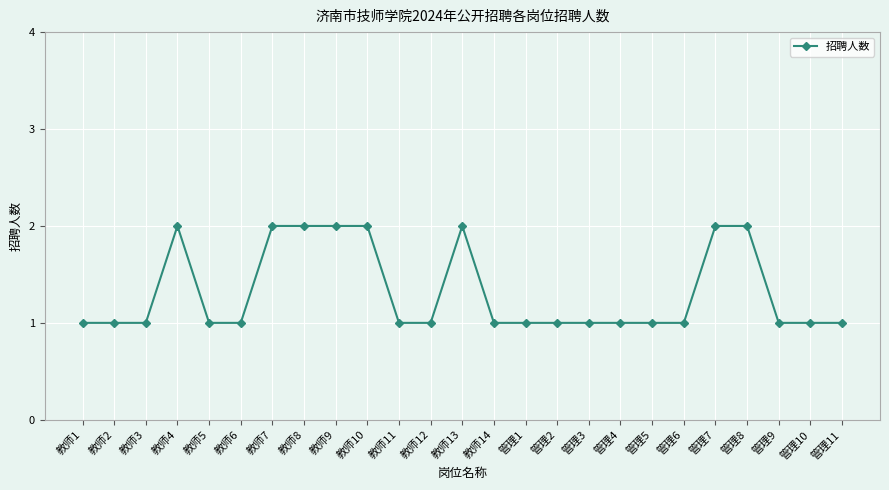

What is the minimum value shown in the chart?

1